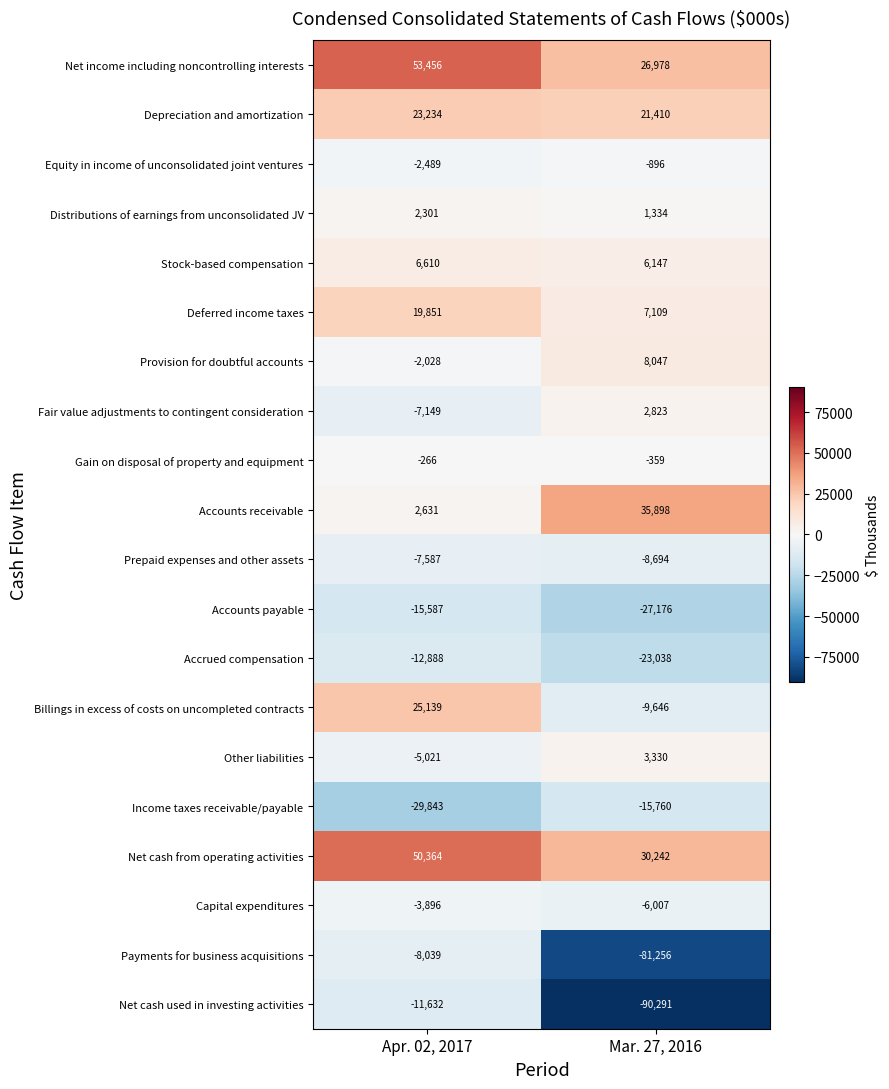

What is the total value across all series at Apr. 02, 2017?

77161